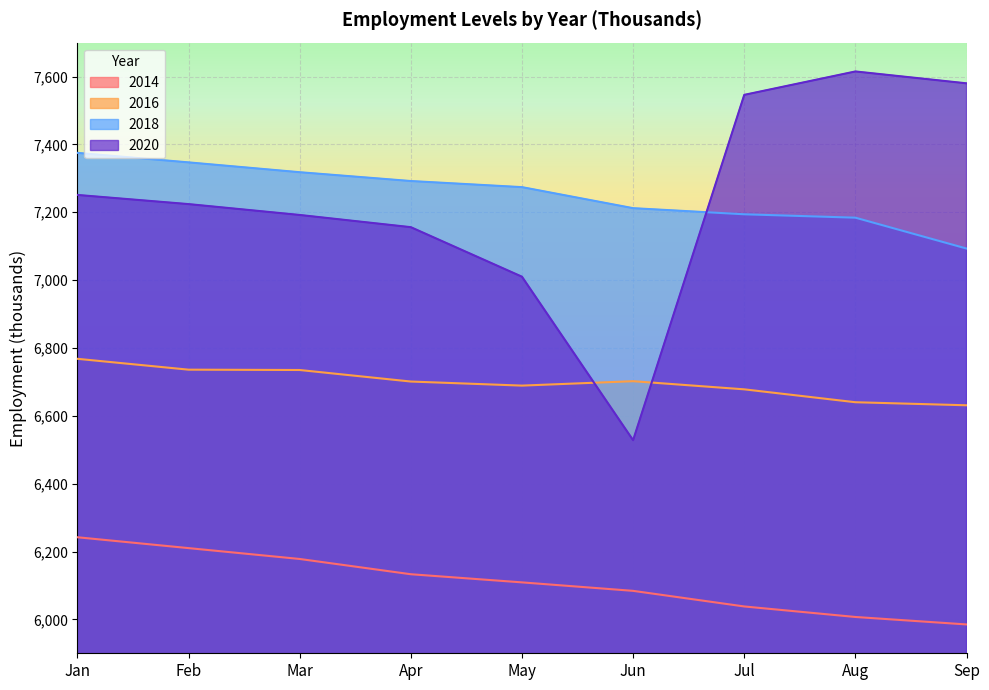

Which series ends up on top after the final intersection of 2020 and 2016?

2020